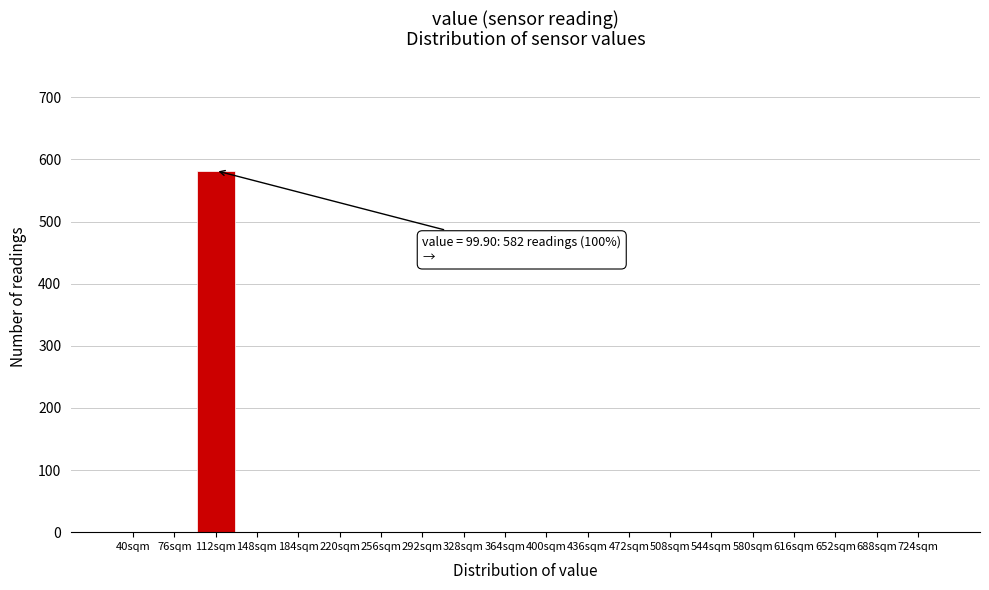

Reading left to right, what are all the values shown in this chart?

40sqm=0	76sqm=0	112sqm=582	148sqm=0	184sqm=0	220sqm=0	256sqm=0	292sqm=0	328sqm=0	364sqm=0	400sqm=0	436sqm=0	472sqm=0	508sqm=0	544sqm=0	580sqm=0	616sqm=0	652sqm=0	688sqm=0	724sqm=0